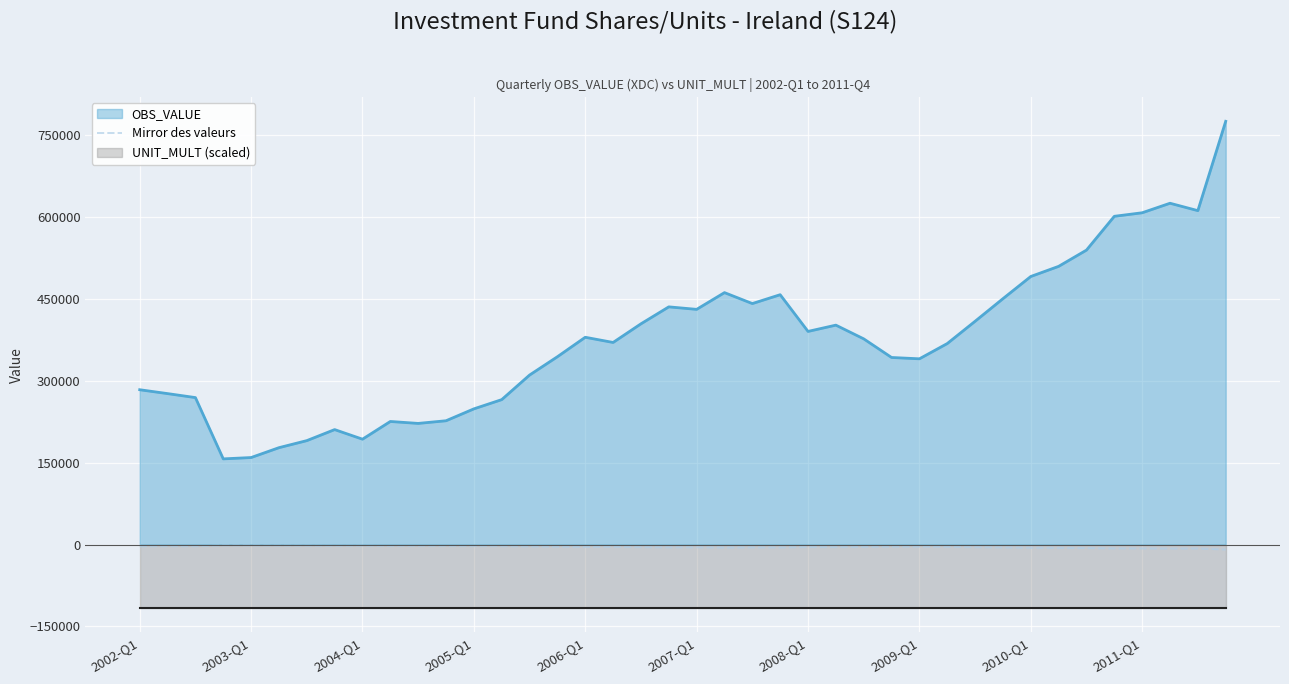

What is the highest value of the OBS_VALUE series?

775906.0